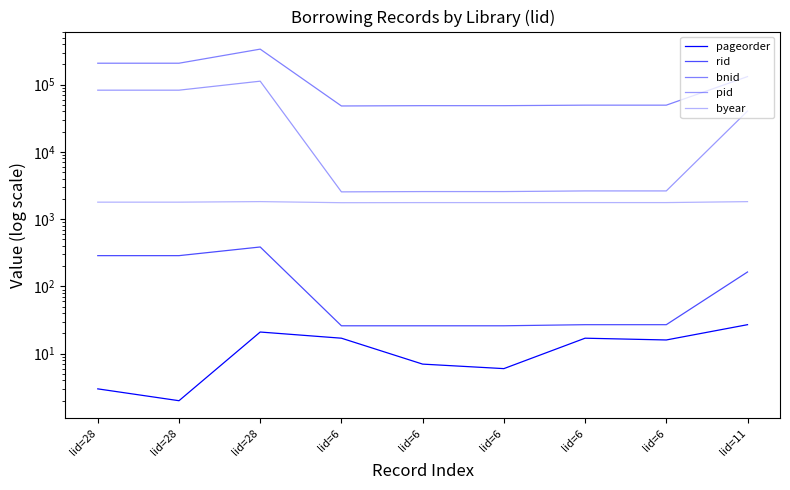

Rank the series at lid=6 from highest to lowest value.

bnid, pid, byear, rid, pageorder